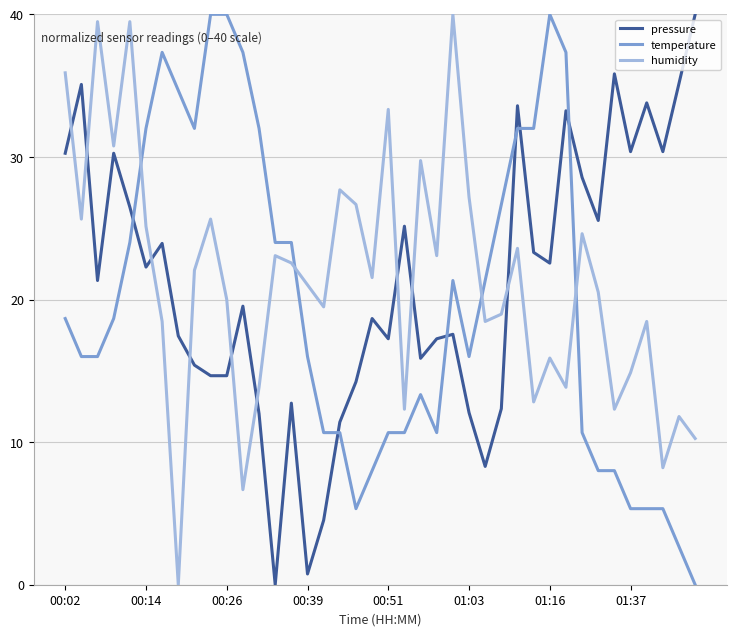

What is the difference between the maximum and minimum values in the pressure series?

40.0